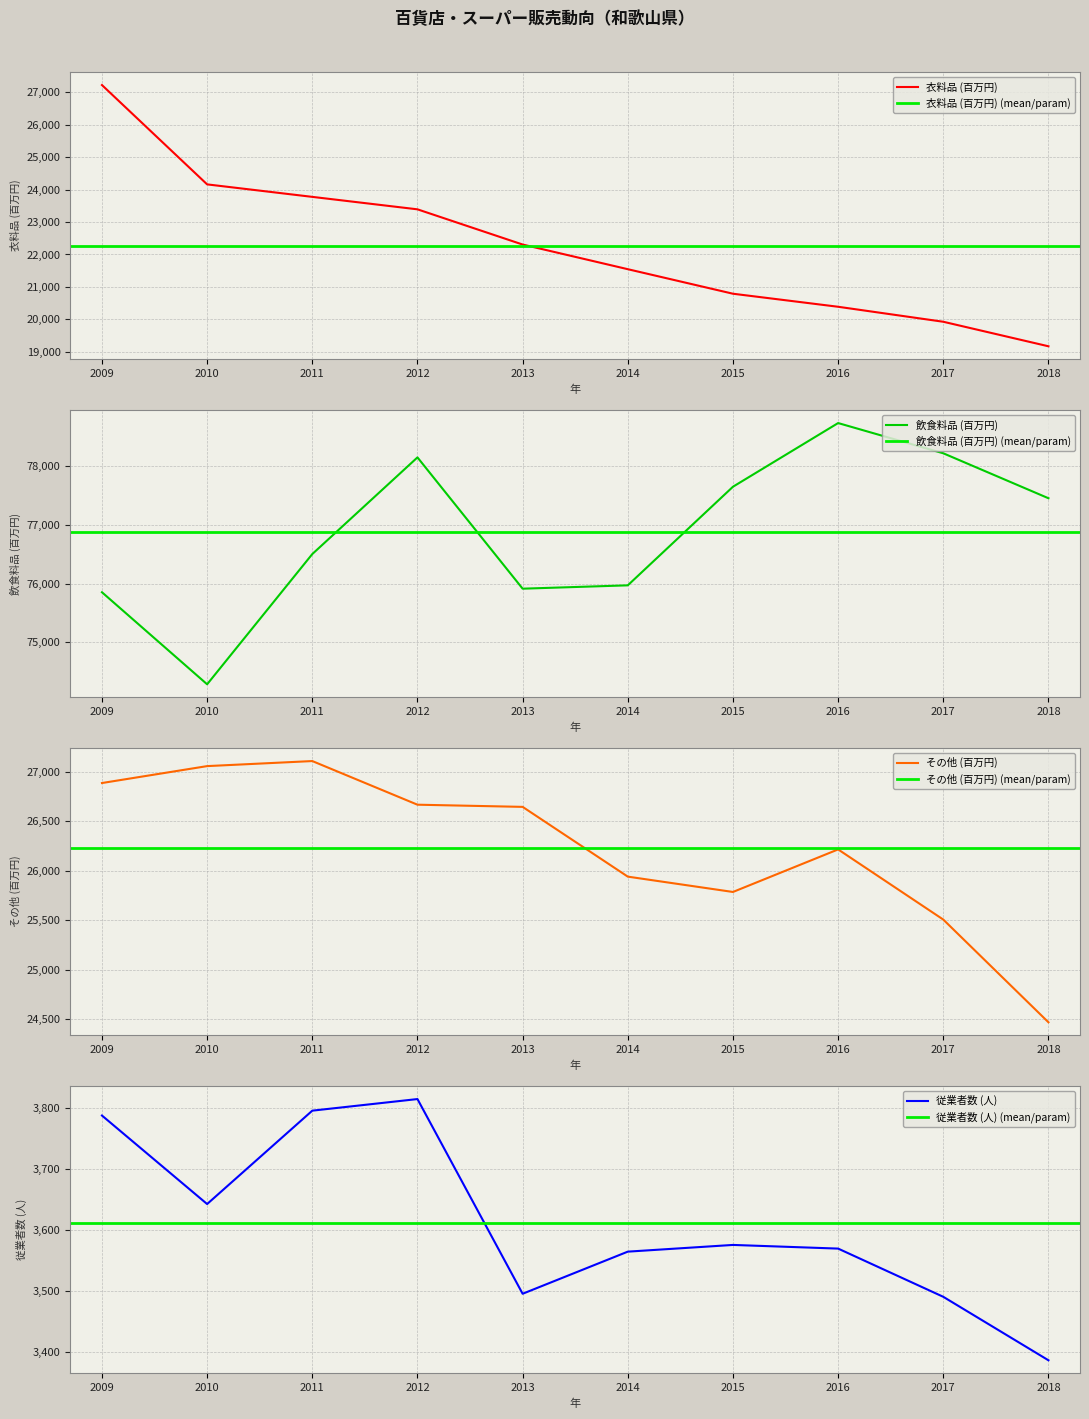

At how many categories does at least one series exceed 44634?

10